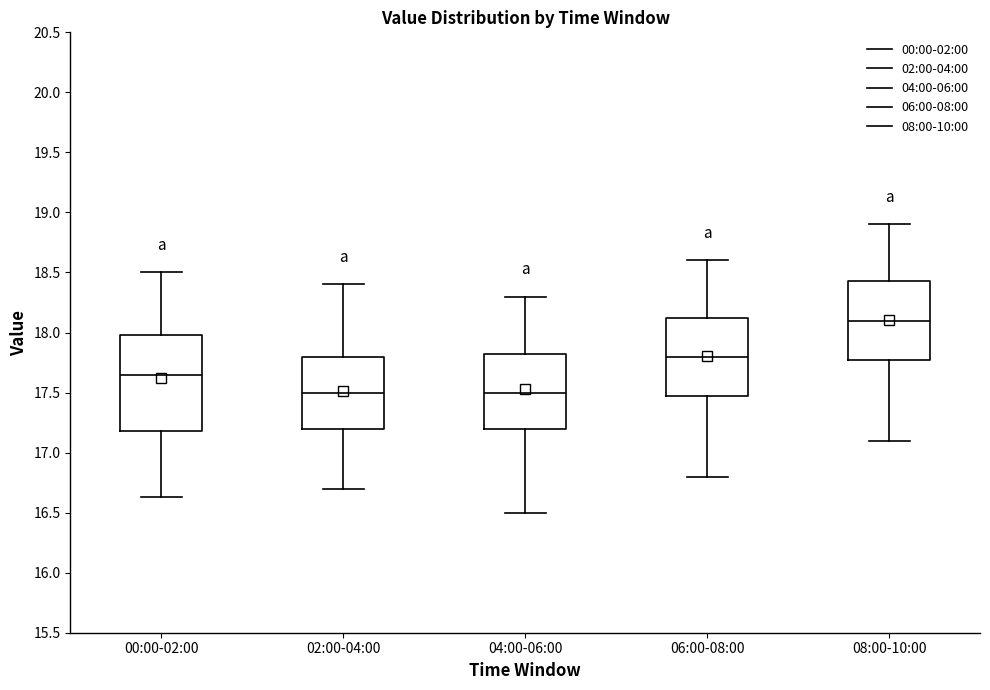

Where does the median line of the box for 06:00-08:00 sit on the y-axis? The values are not printed on the chart, so give them approximately, as read against the axis.

17.80